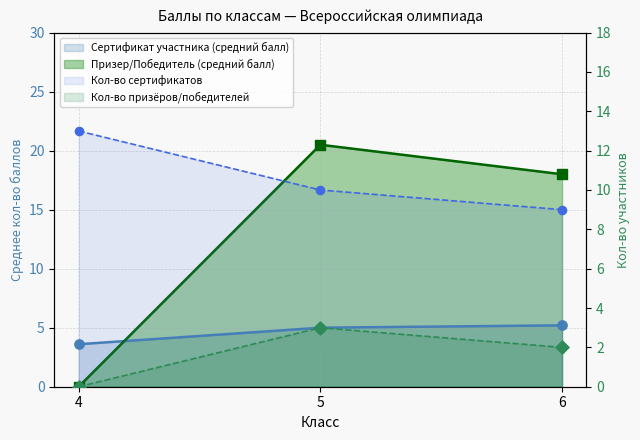

Which series has the largest Y range (max minus min)?

Призер / Победитель (avg score)